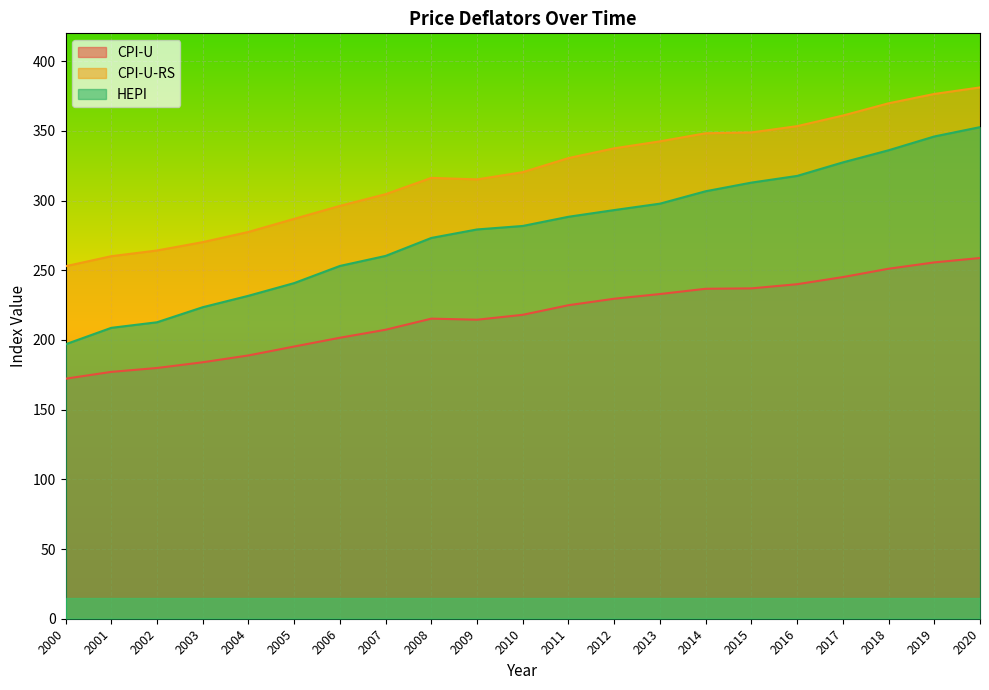

Which series has the widest spread of values?

HEPI